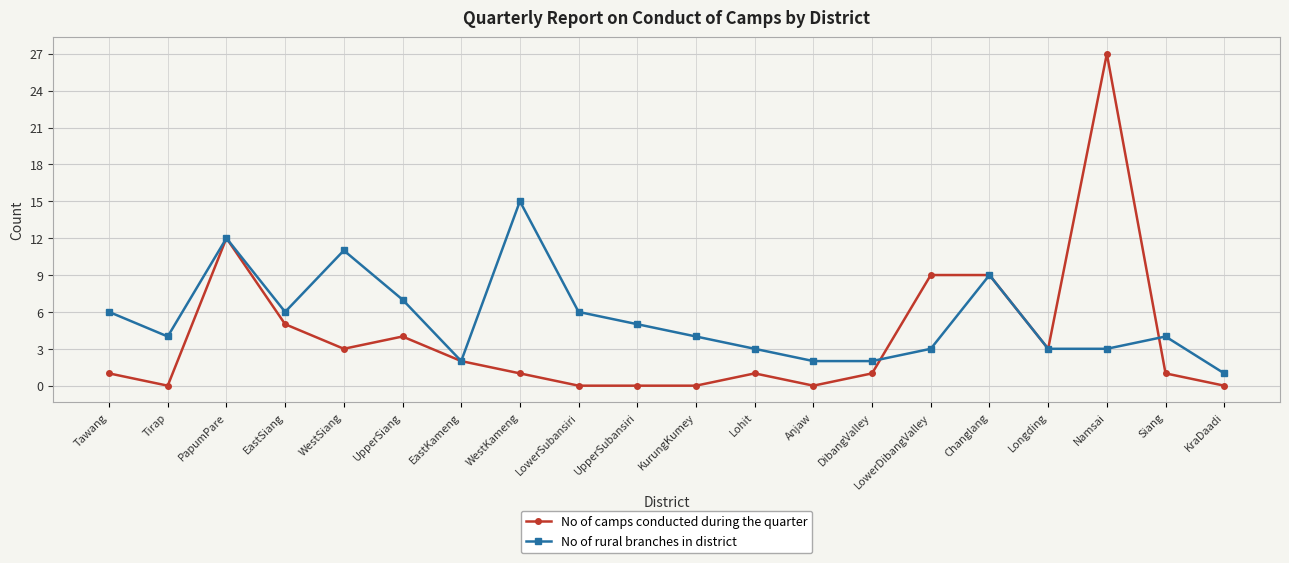

What is the label of the 17th point from the left?

Longding